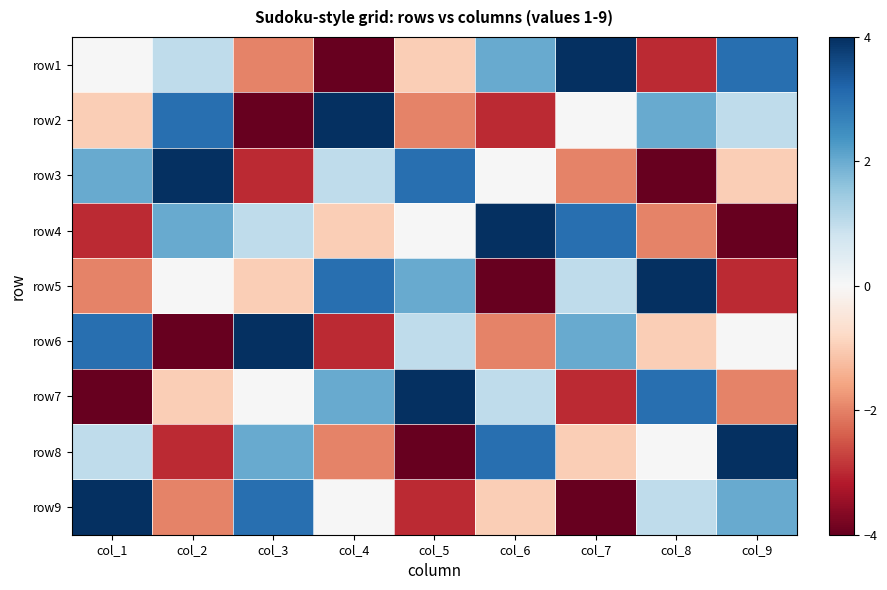

At which category does the chart reach its peak across all series?

col_7